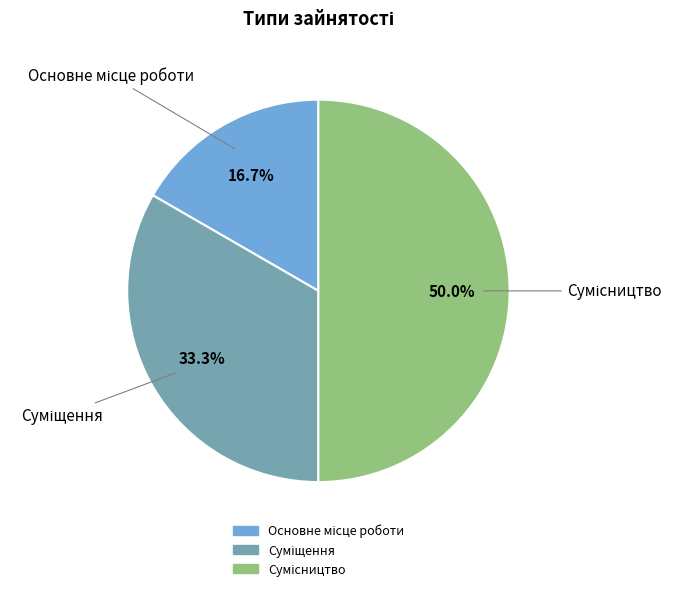

Which slice is the largest?

Сумісництво